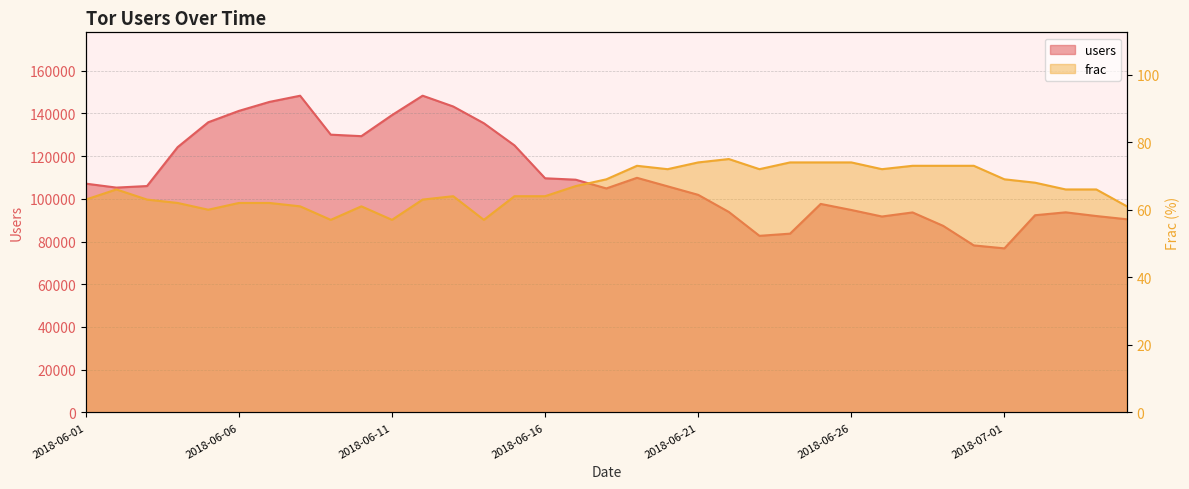

Rank the series by their maximum value, from lowest to highest.

frac, users